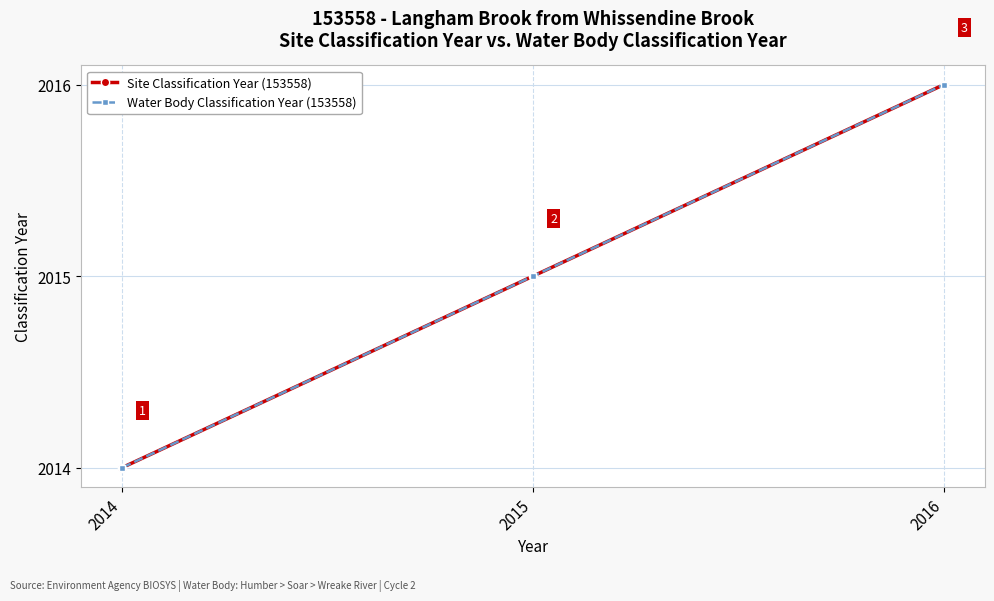

Is this an area chart (filled region under the line)?

No